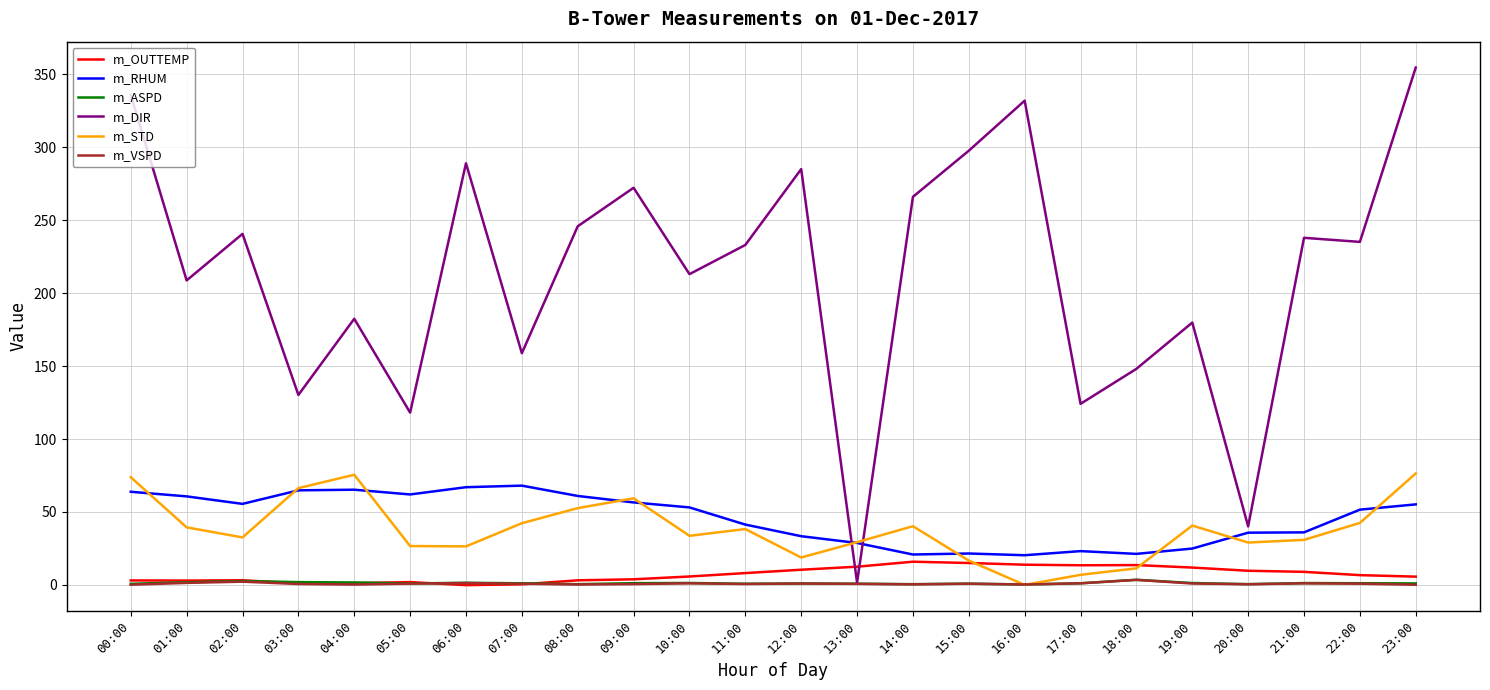

What is the greatest value displayed?

354.6